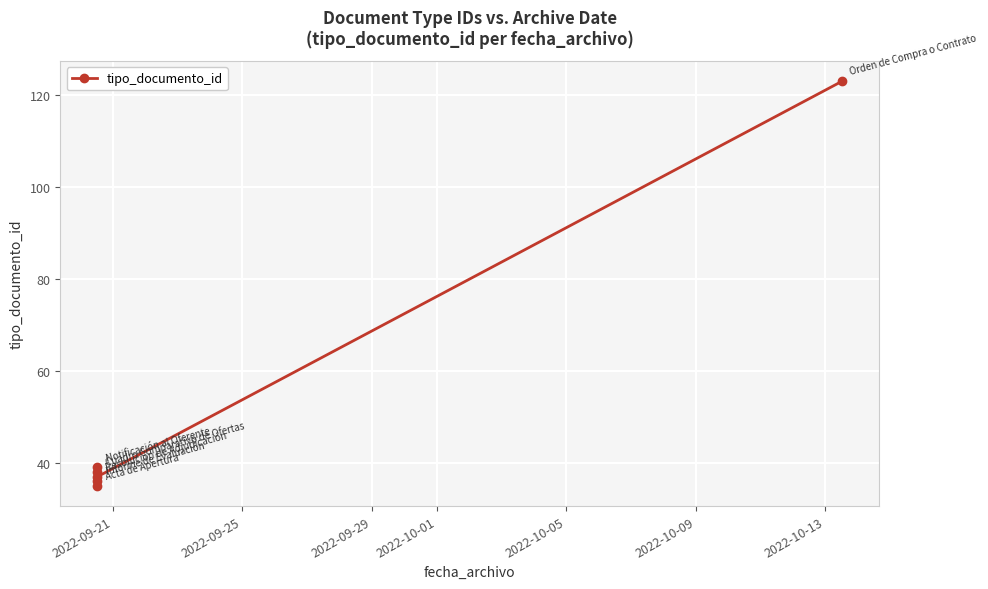

What is the difference between the maximum and minimum values?

88